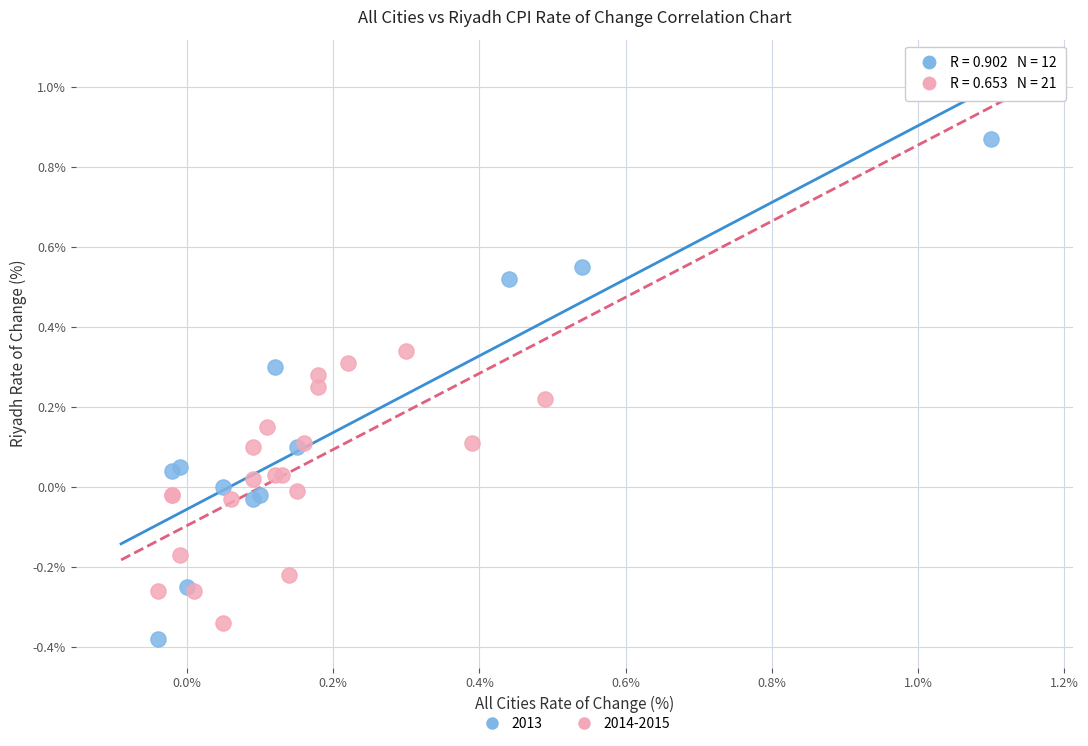

Which series reaches the maximum Y coordinate?

2013